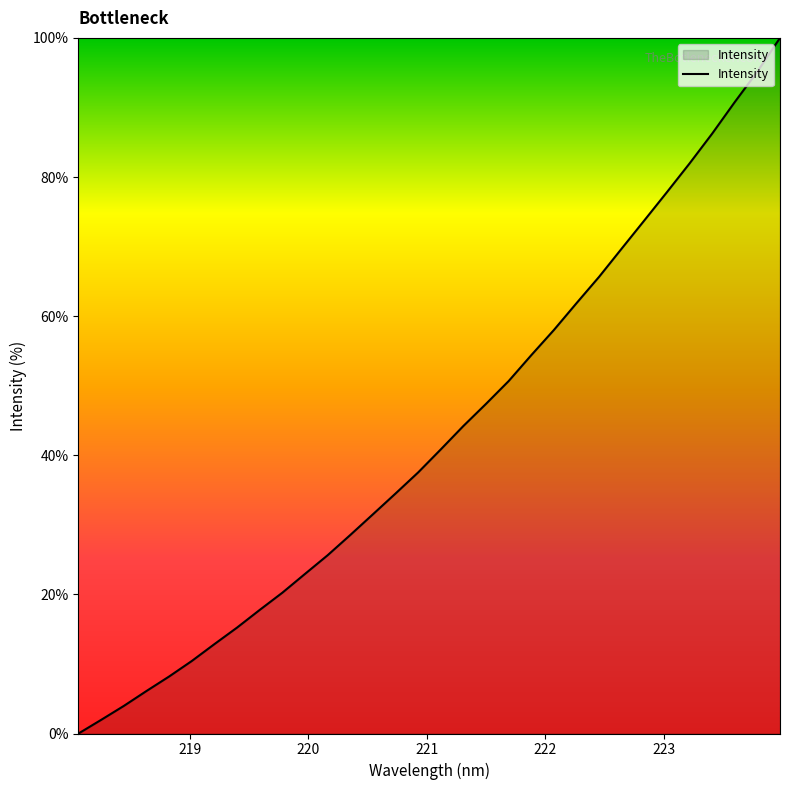

What is the maximum value shown in the chart?

100.0